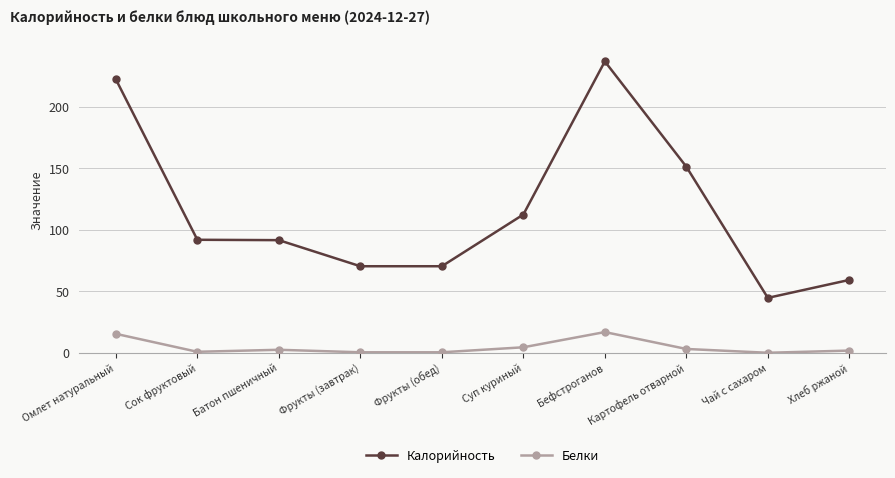

What is the difference between the second highest and minimum values in the Калорийность series?

177.6